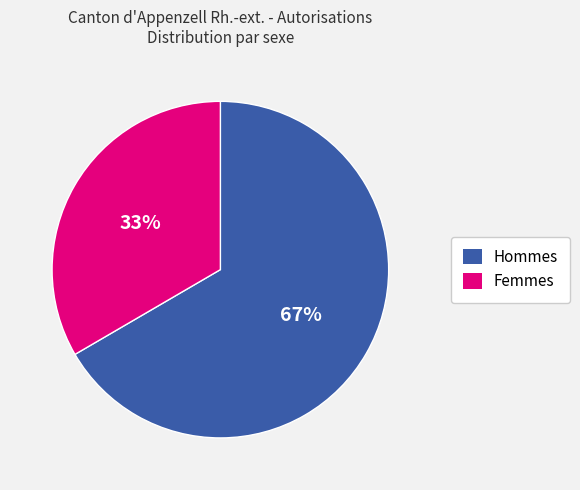

Is there any slice that represents more than half of the pie?

Yes